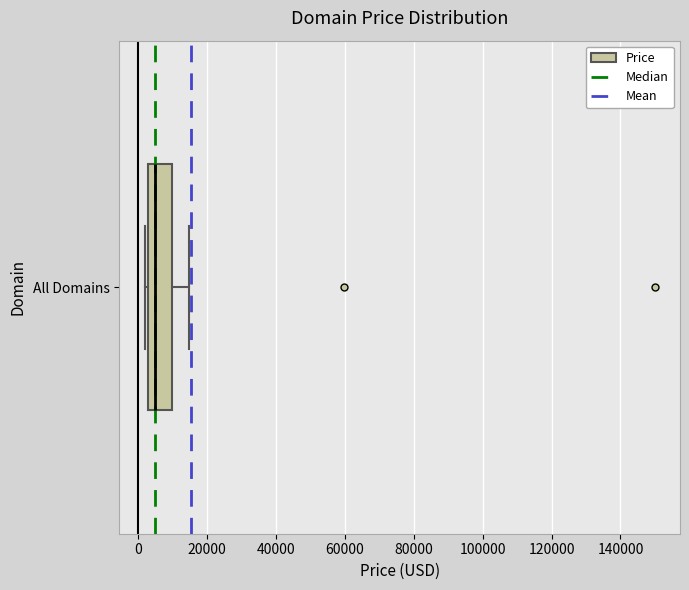

Transcribe this box plot: give where the median line is, the range the box spans, and where the two whiskers end, as read against the x-axis. The values are not printed on the chart, so give them approximately, as read against the axis.

median 4000, box 2000 to 10000, whiskers 2000 (just left of the box's left edge) to 14000